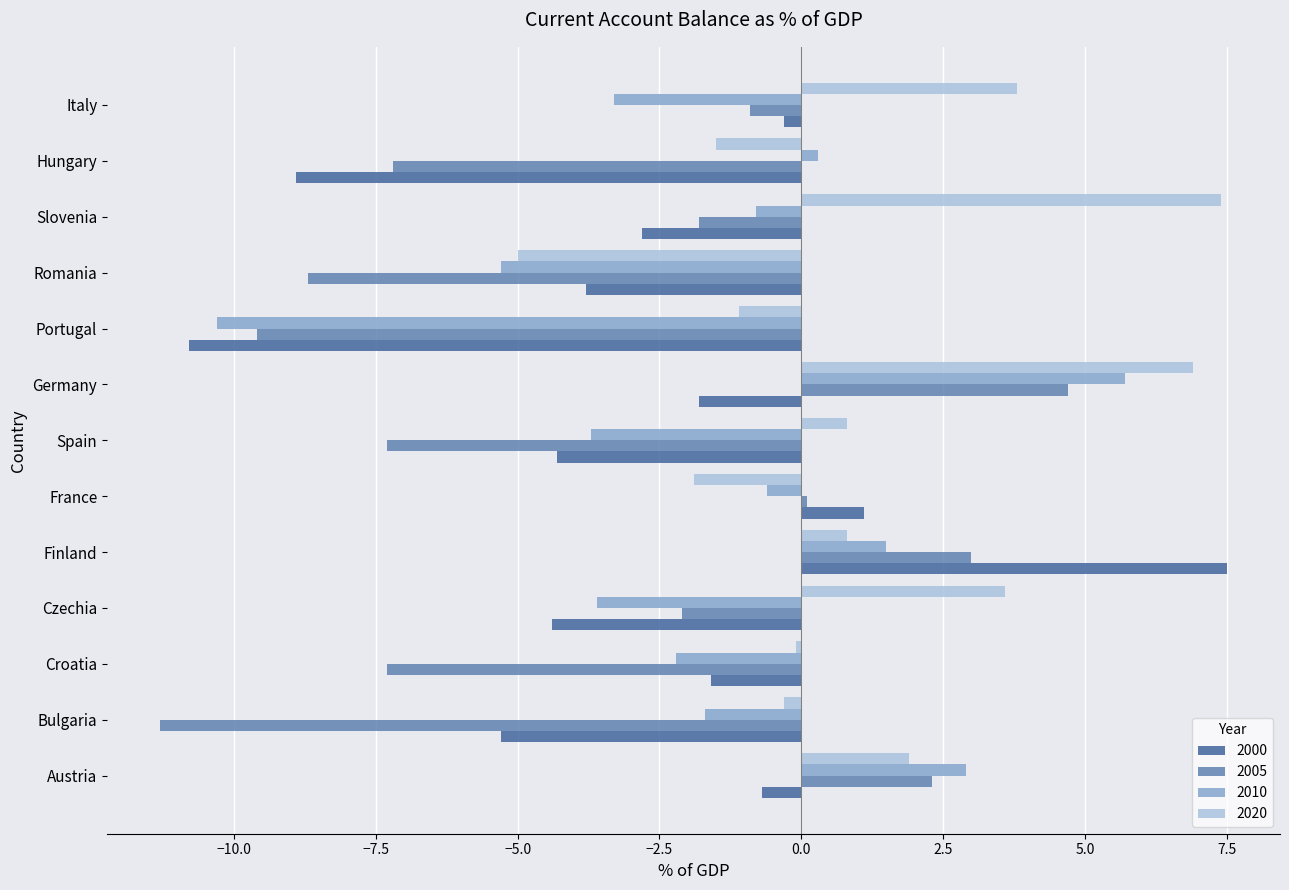

Is it true that 2020 equals -8.2 at Romania?

False